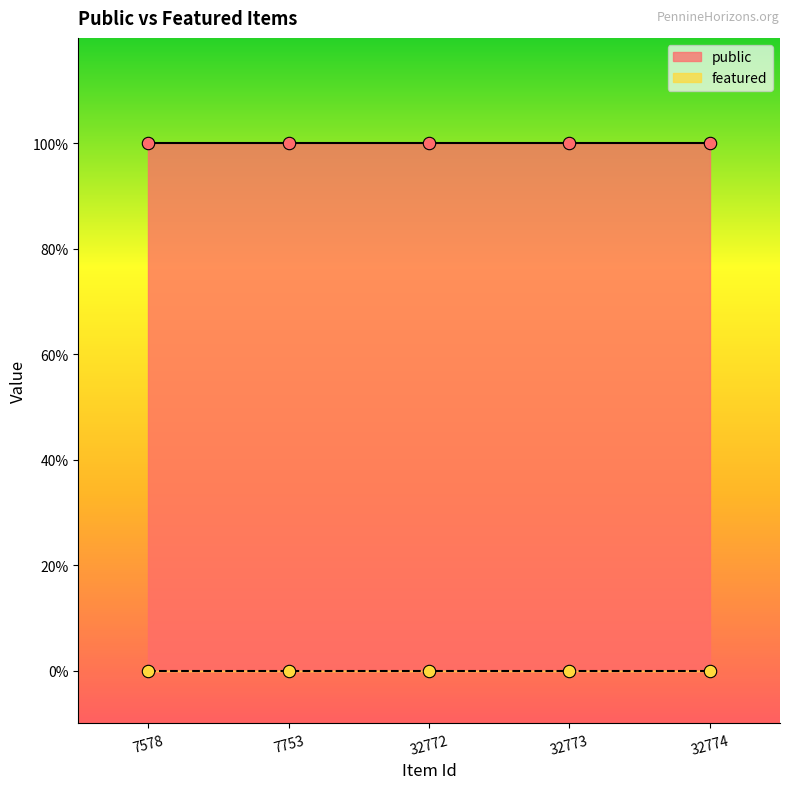

At how many categories does at least one series exceed 0?

5